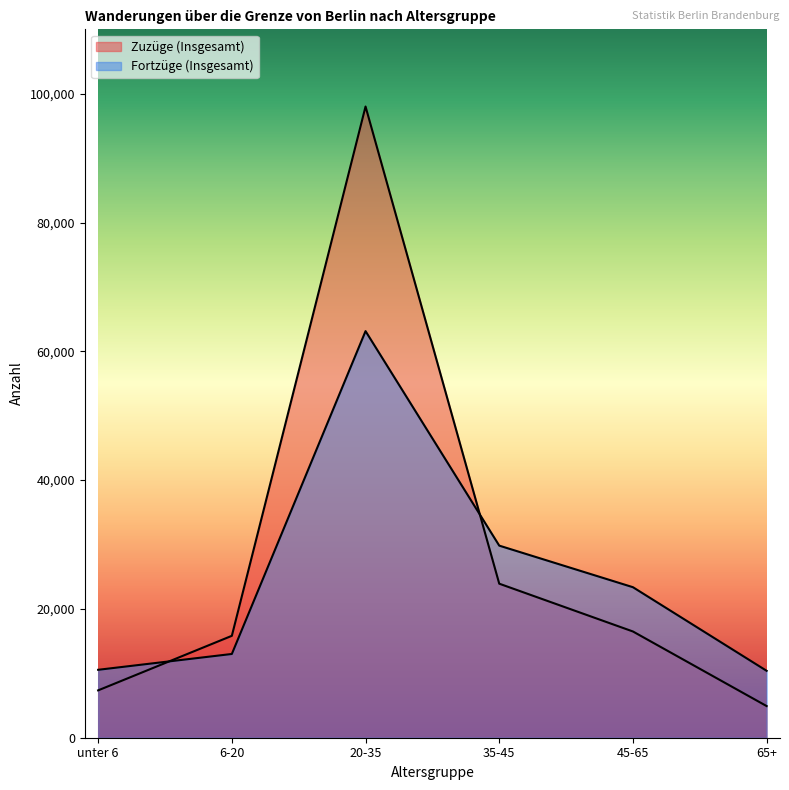

What is the sum of all Zuzüge (Insgesamt) values?

166524